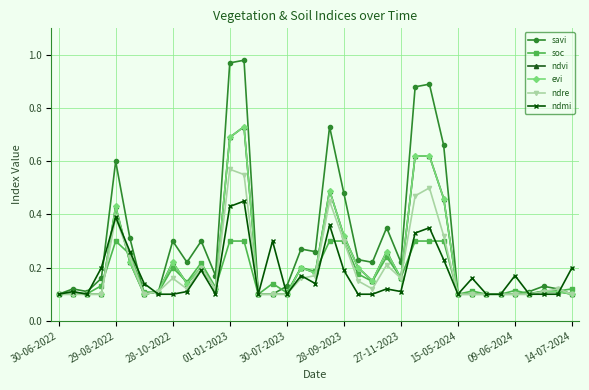

Does the chart have visible grid lines?

Yes